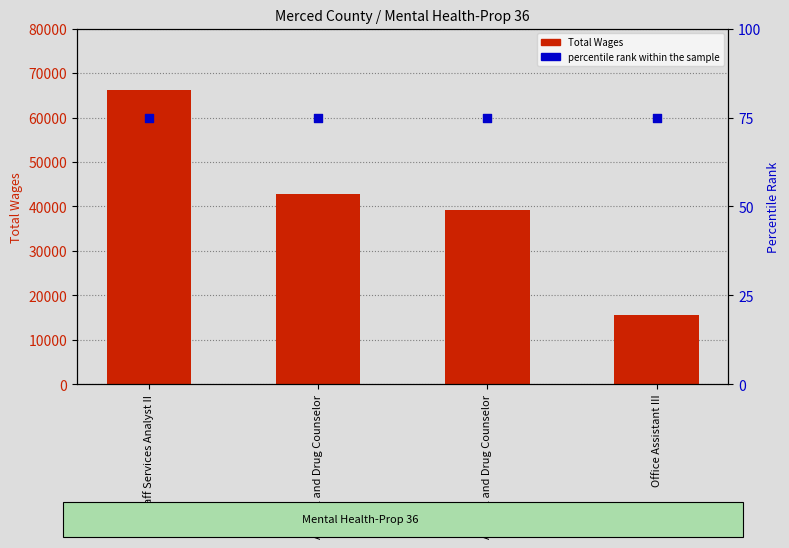

At how many categories does at least one series exceed 51515?

1